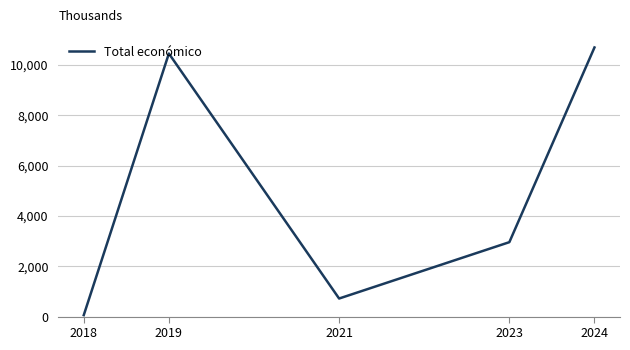

List the labels in order of value, largest first.

2024, 2019, 2023, 2021, 2018